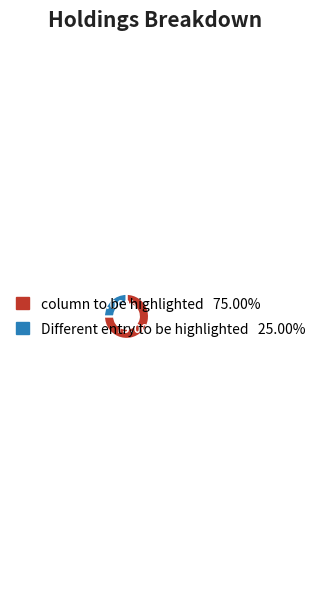

True or false: Different entry to be highlighted accounts for 35% of the total.

False